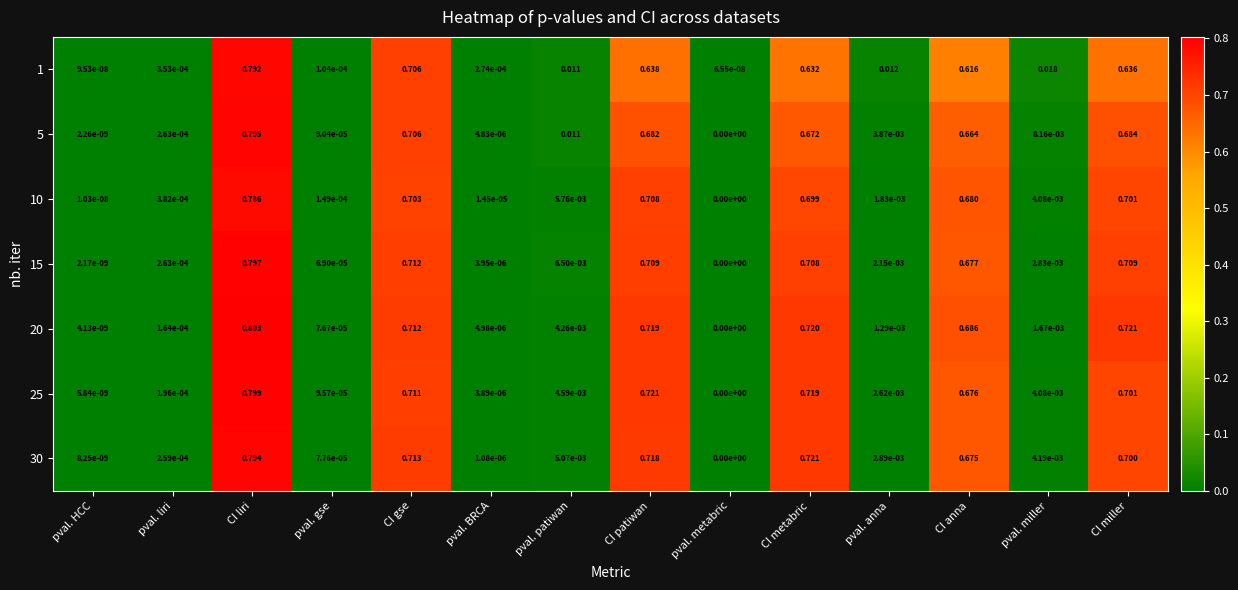

Between pval. anna and CI anna, which series saw the biggest shift?

20